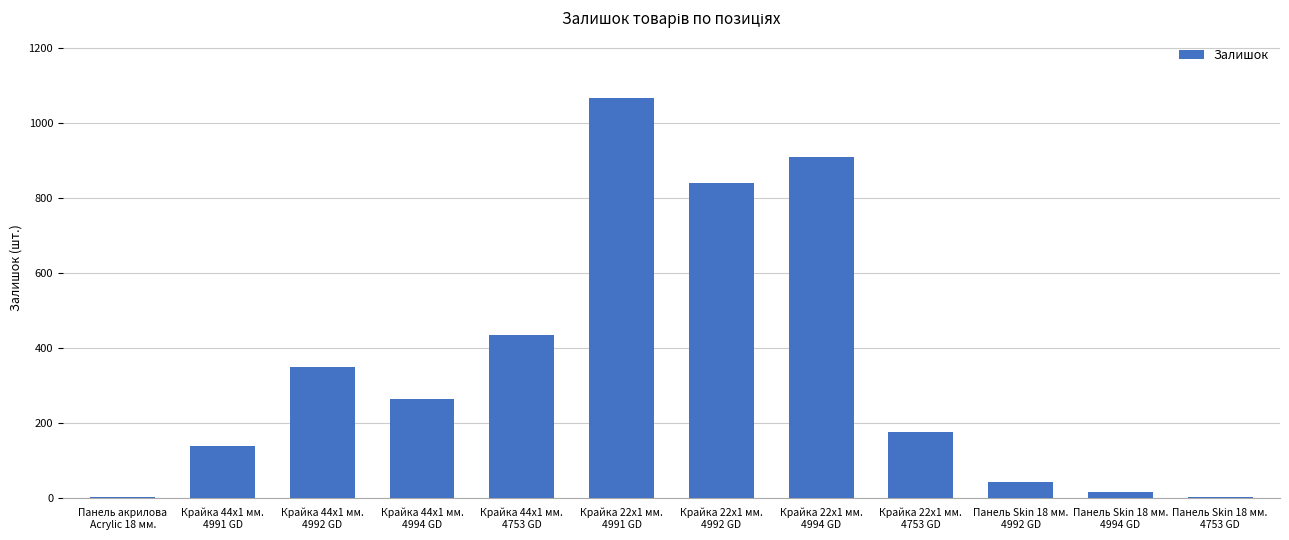

What is the change in value from Панель Skin 18 мм.
4994 GD to Панель Skin 18 мм.
4753 GD?

-12